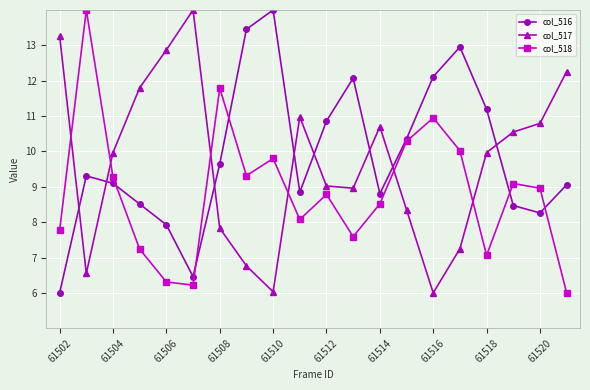

What is the greatest value displayed?

14.0